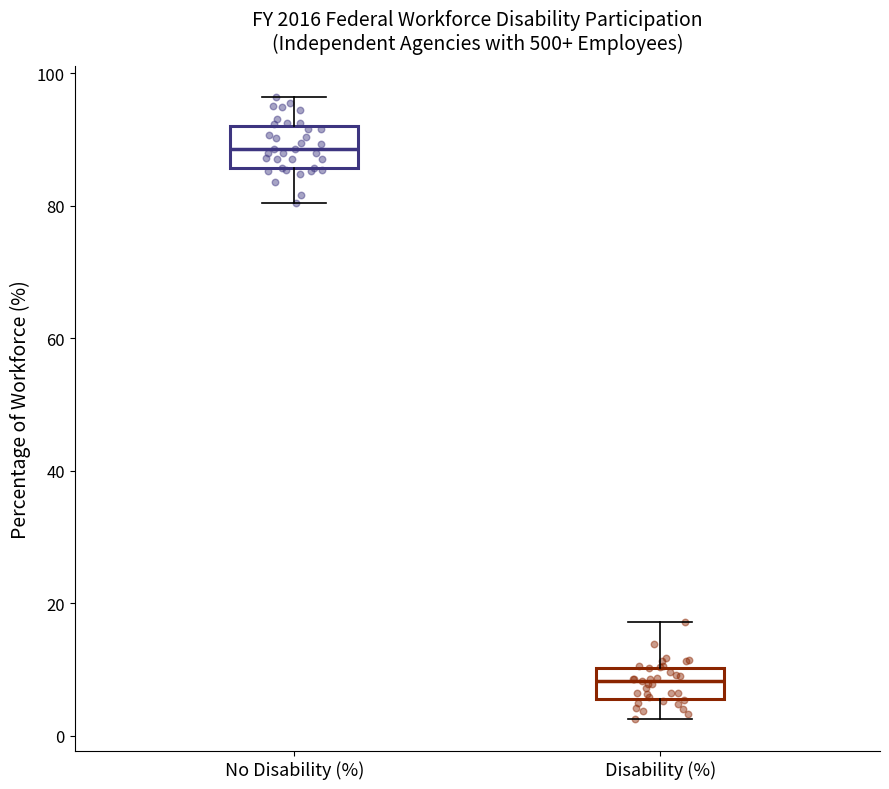

Which box's median line is the lowest?

Disability (%)